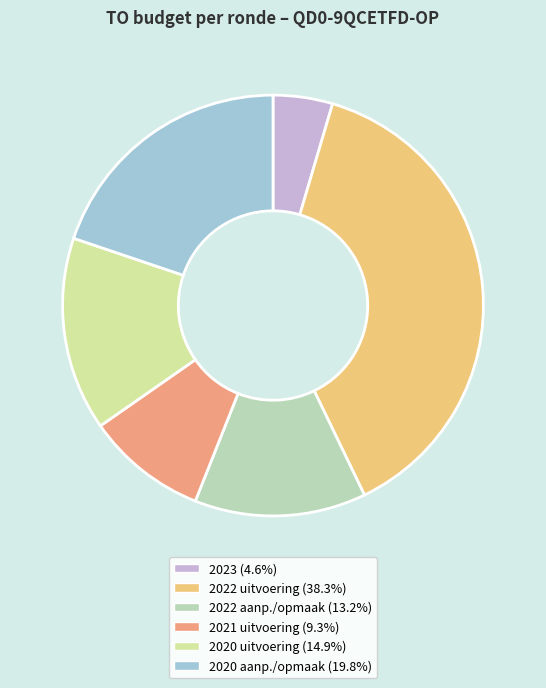

Does any single category account for the majority?

No